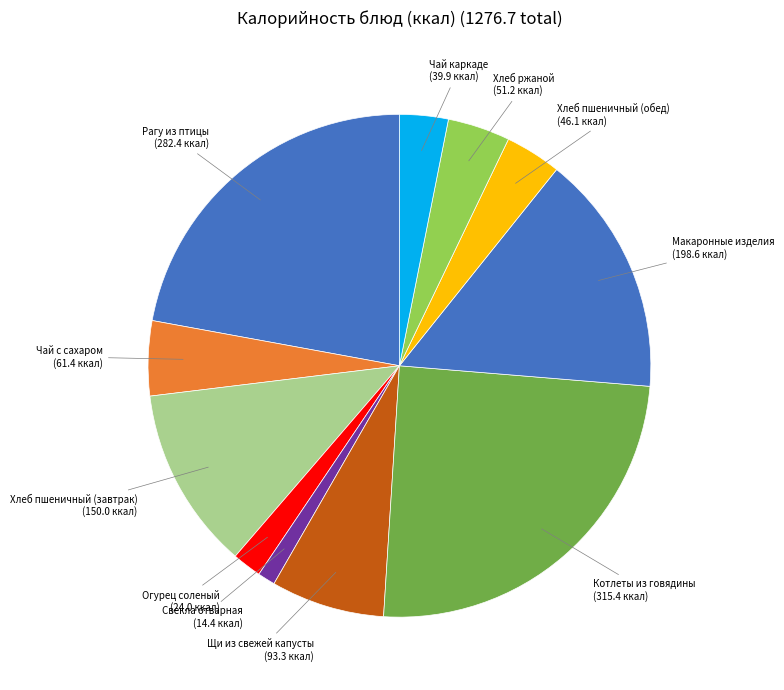

Is there a majority slice in this chart?

No